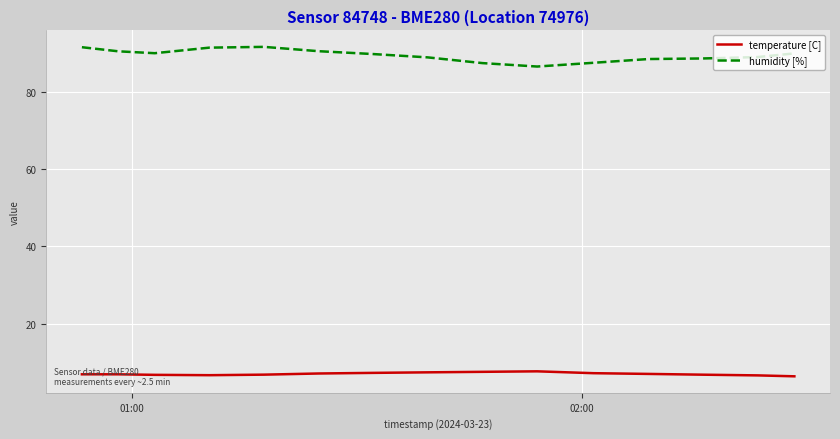

What is the difference between the maximum and minimum values in the humidity [%] series?

5.1